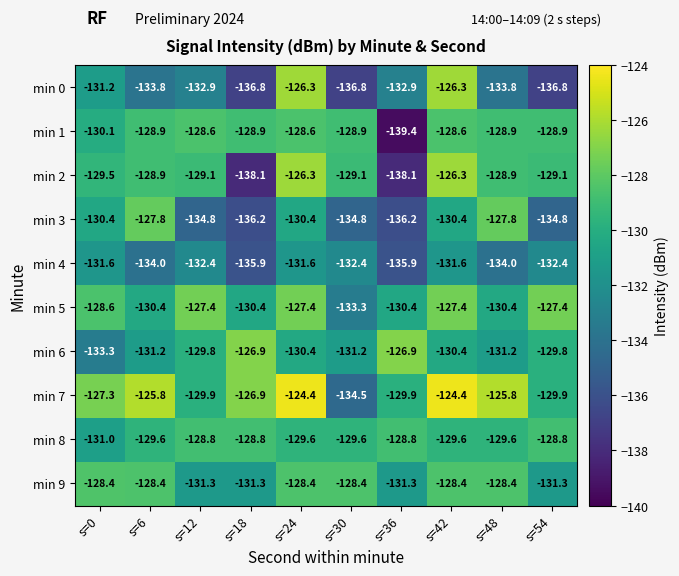

Which series has the widest spread of values?

min 2